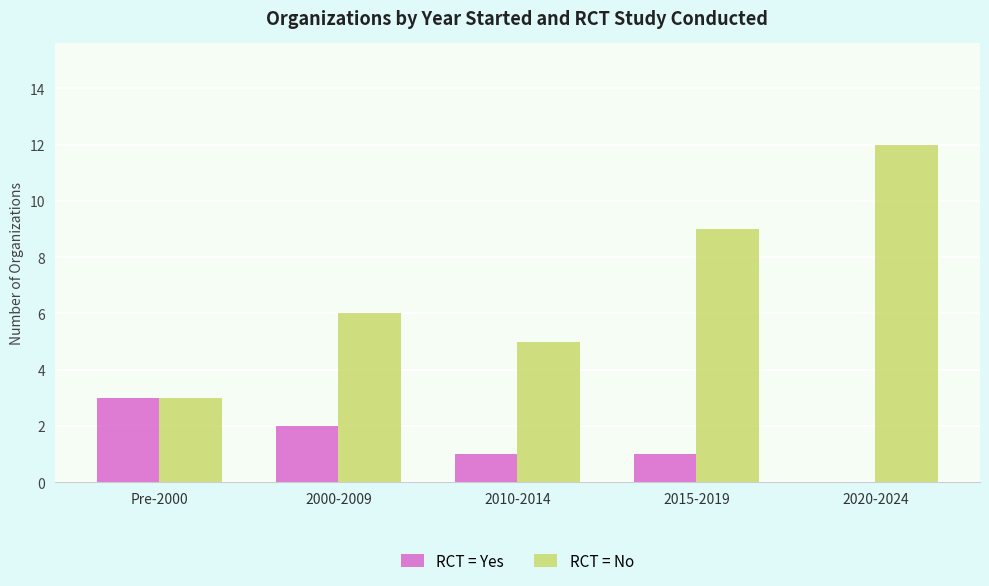

Is it true that RCT = No equals 2 at Pre-2000?

False